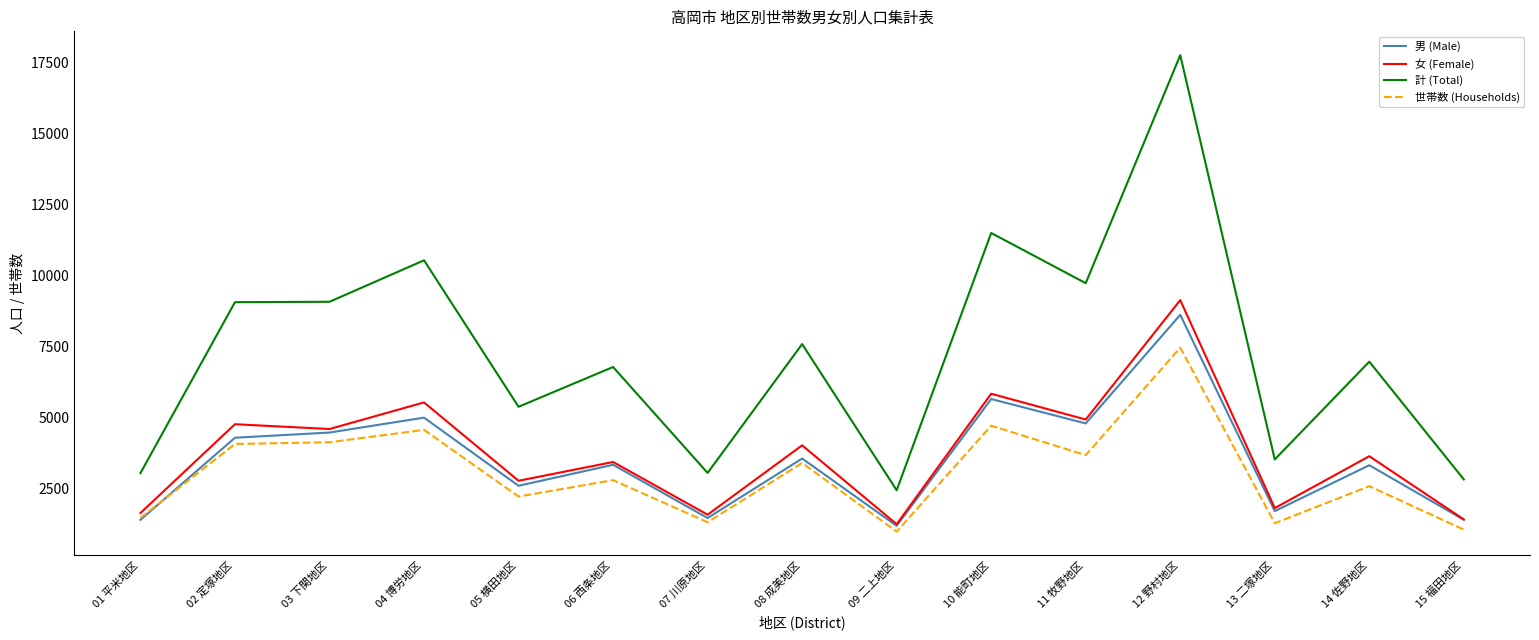

How many times do 男 (Male) and 世帯数 (Households) cross each other?

1